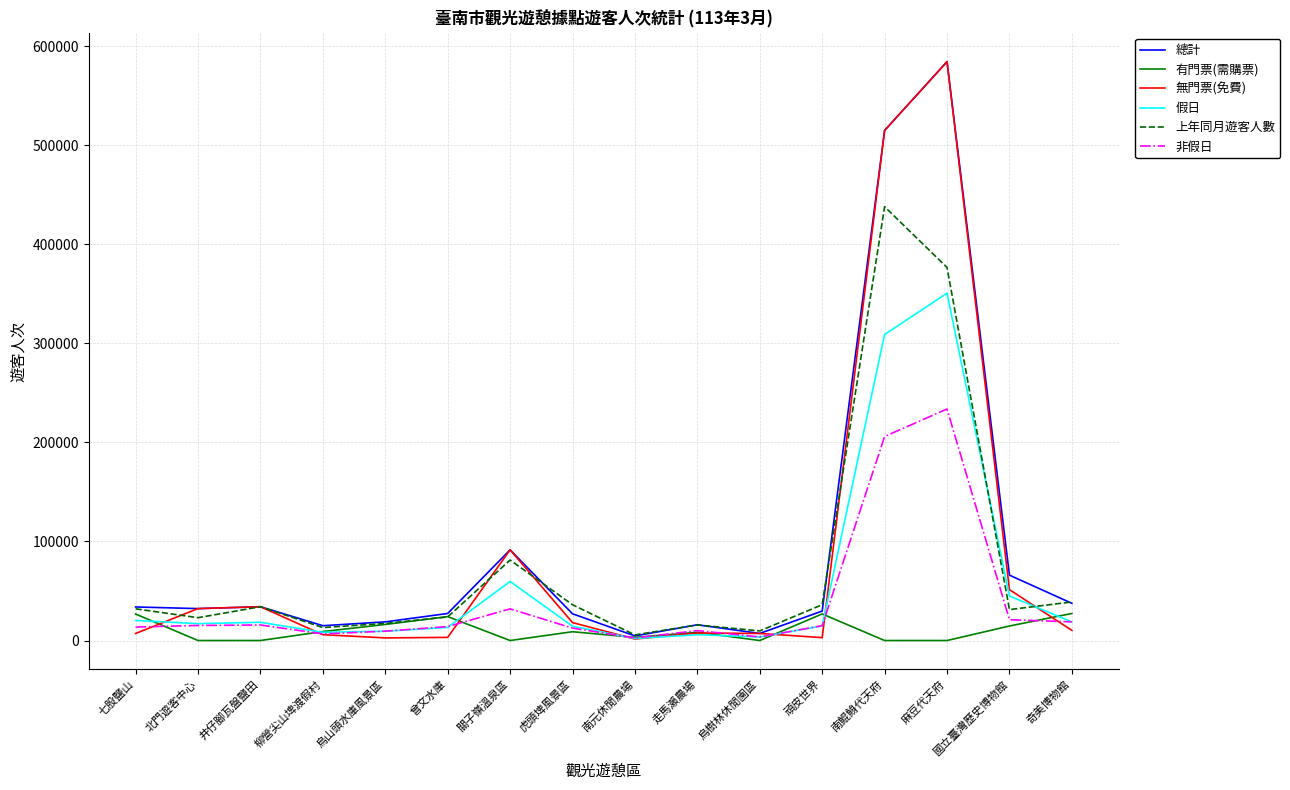

Where is the first local maximum for 上年同月遊客人數?

井仔腳瓦盤鹽田